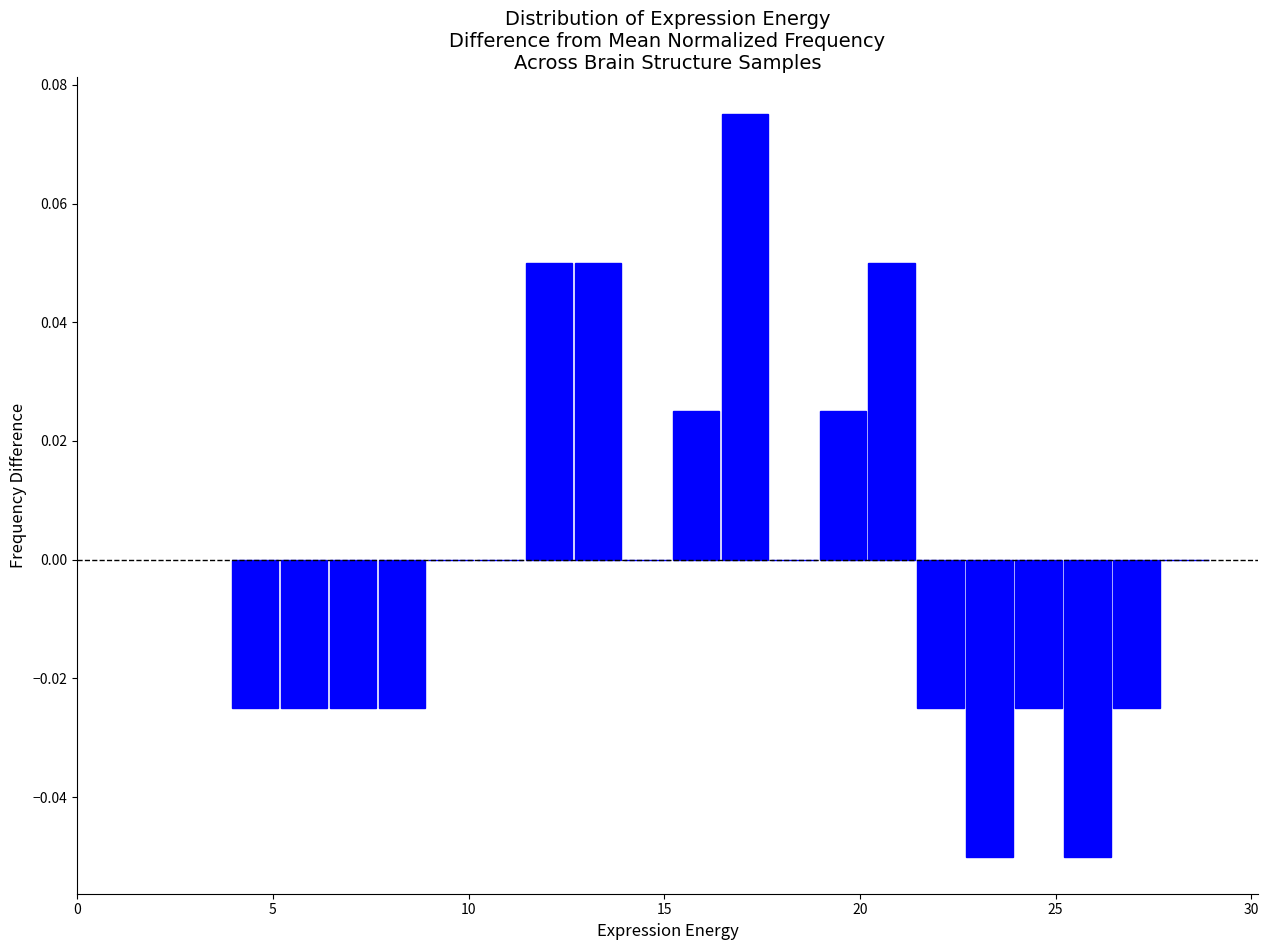

Read against the x-axis, roughly where is the centre of the tallest bar?

17.0